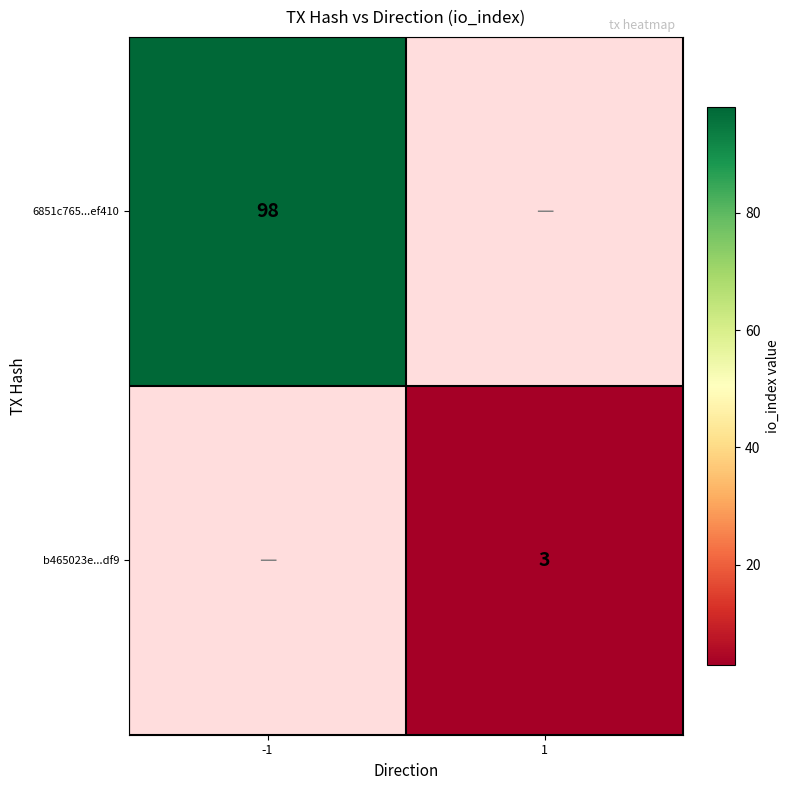

The b465023e...df9 series shows 3 at 1. True or false?

True